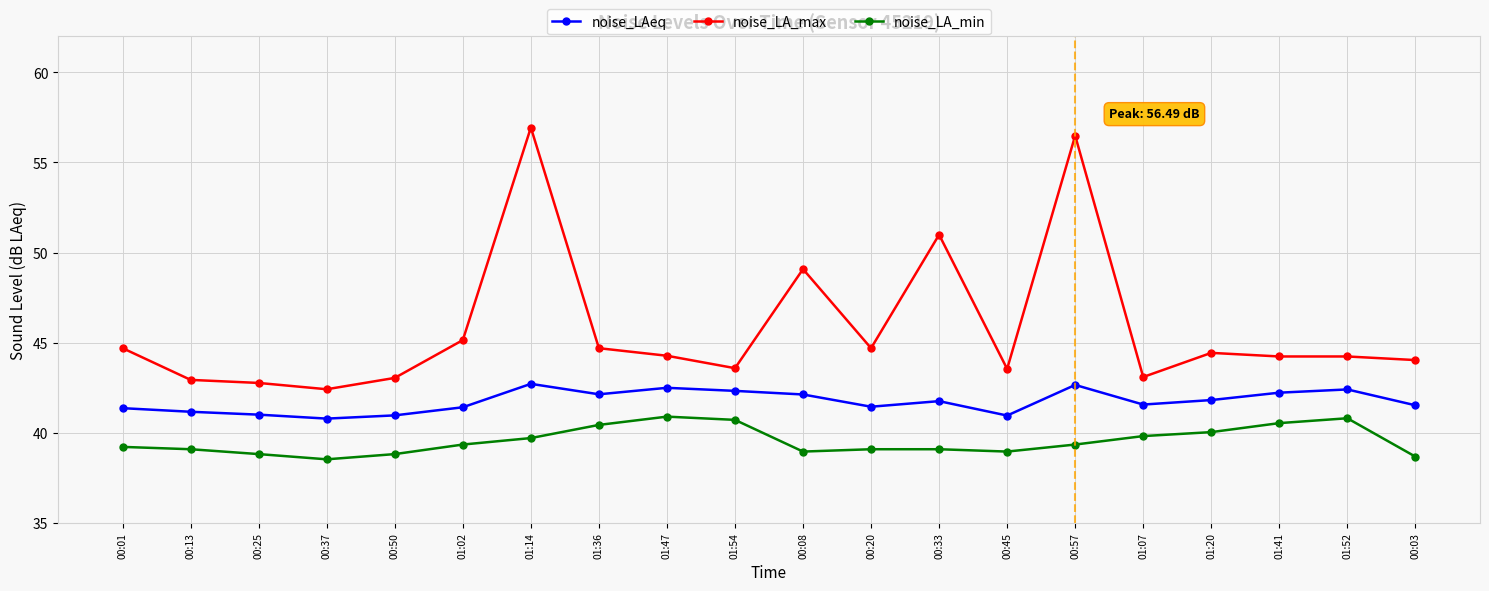

The noise_LA_max series shows 97.2 at 01:14. True or false?

False